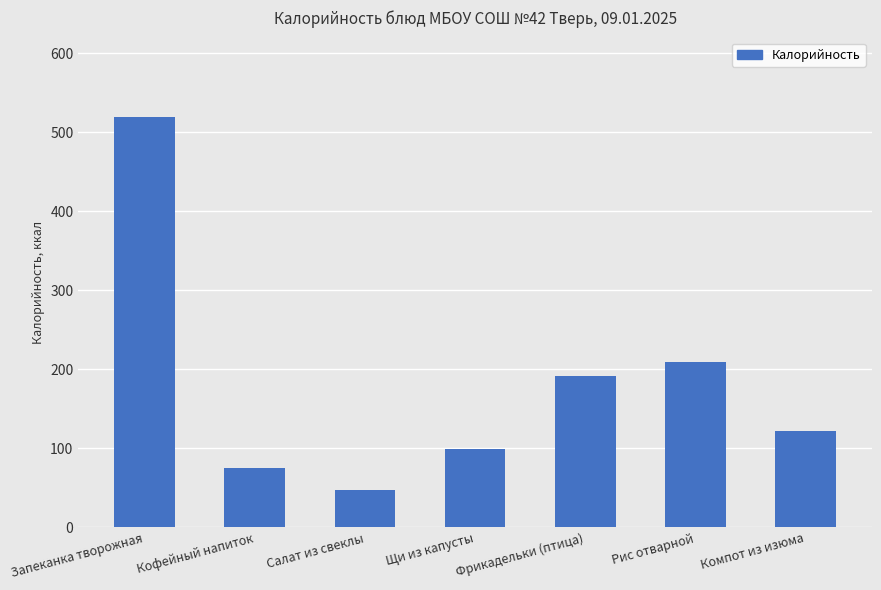

What is the maximum value shown in the chart?

518.9